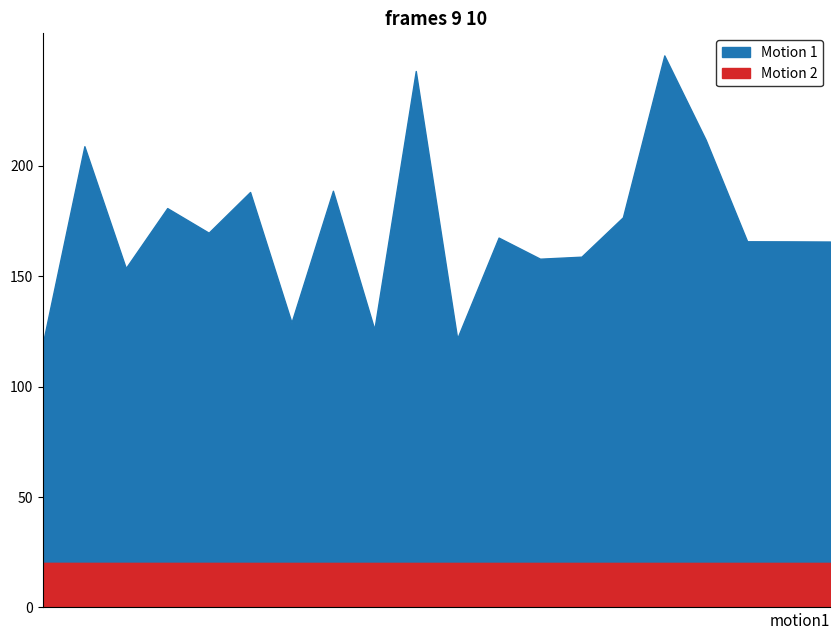

Does the chart display data point markers on the line(s)?

No